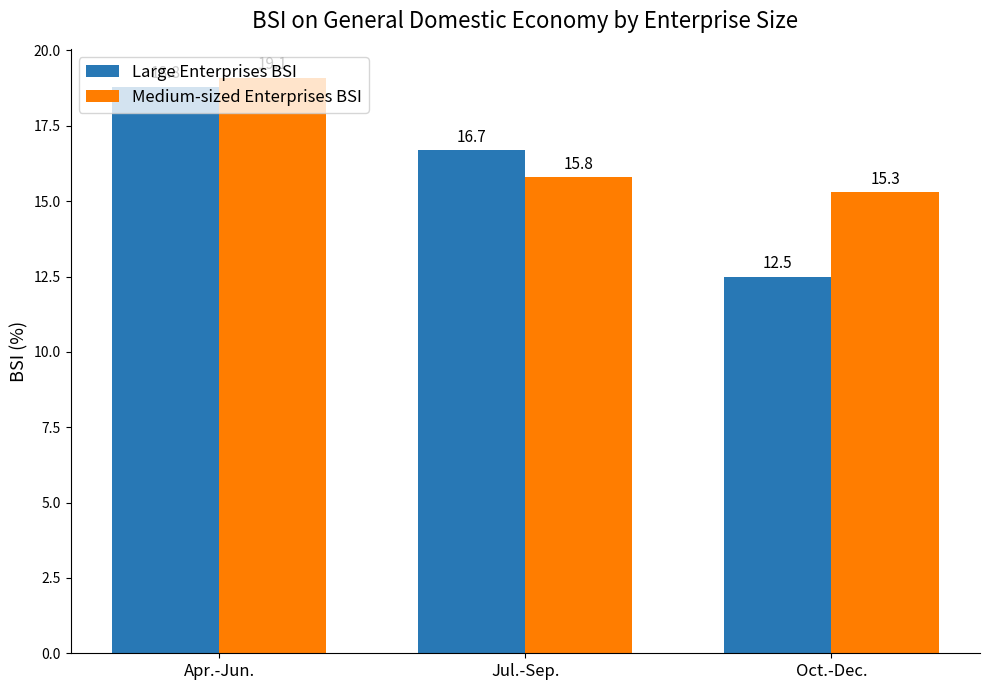

List the series in order of their overall mean, lowest first.

Large Enterprises BSI, Medium-sized Enterprises BSI